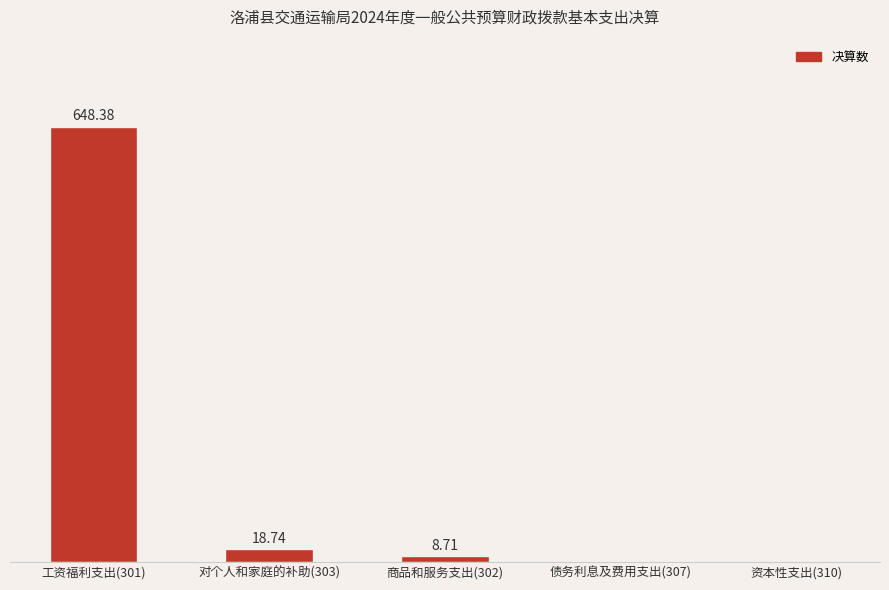

Which label corresponds to the largest value in the chart?

工资福利支出(301)